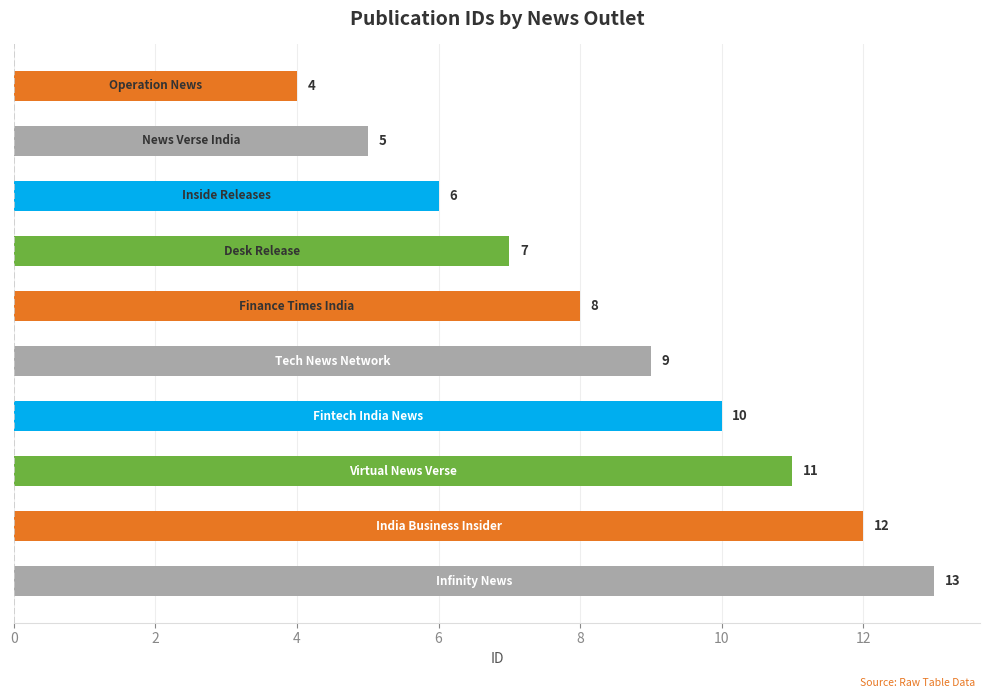

What is the difference between the maximum and second lowest values?

8